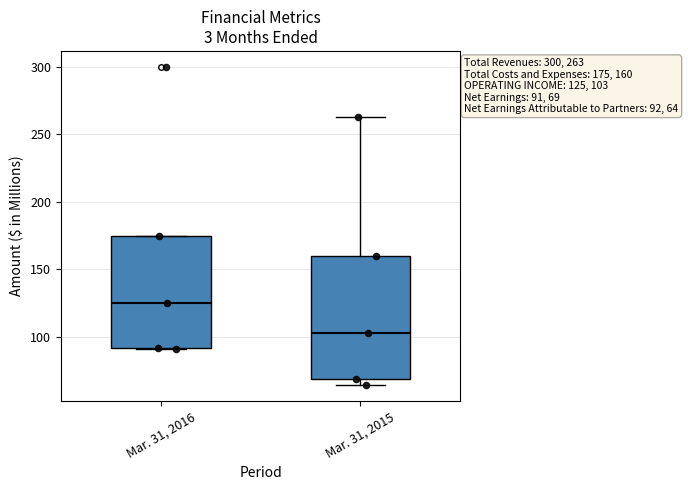

Comparing the boxes themselves (not the whiskers), which one is the tallest?

Mar. 31, 2015